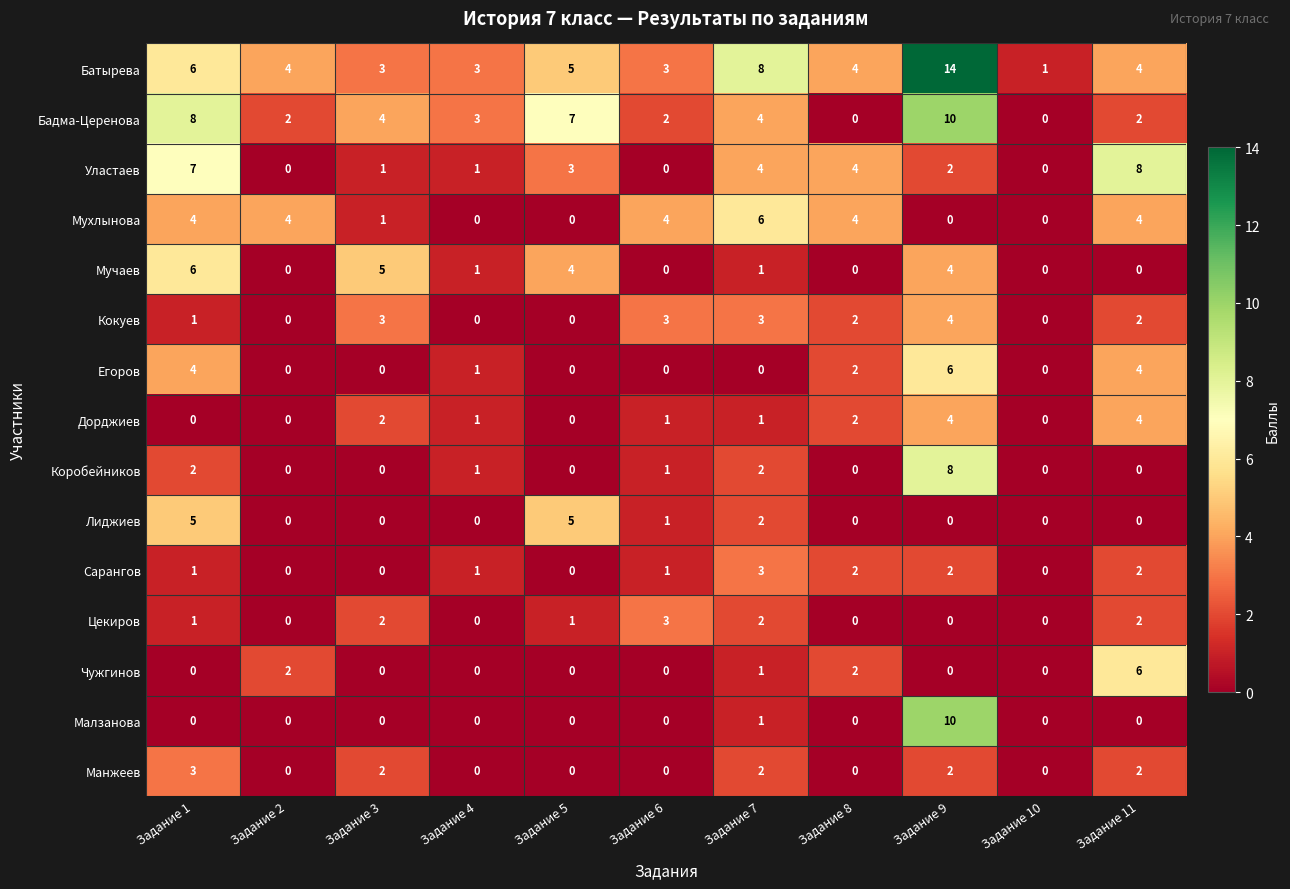

Which series has the largest total across all categories?

Батырева